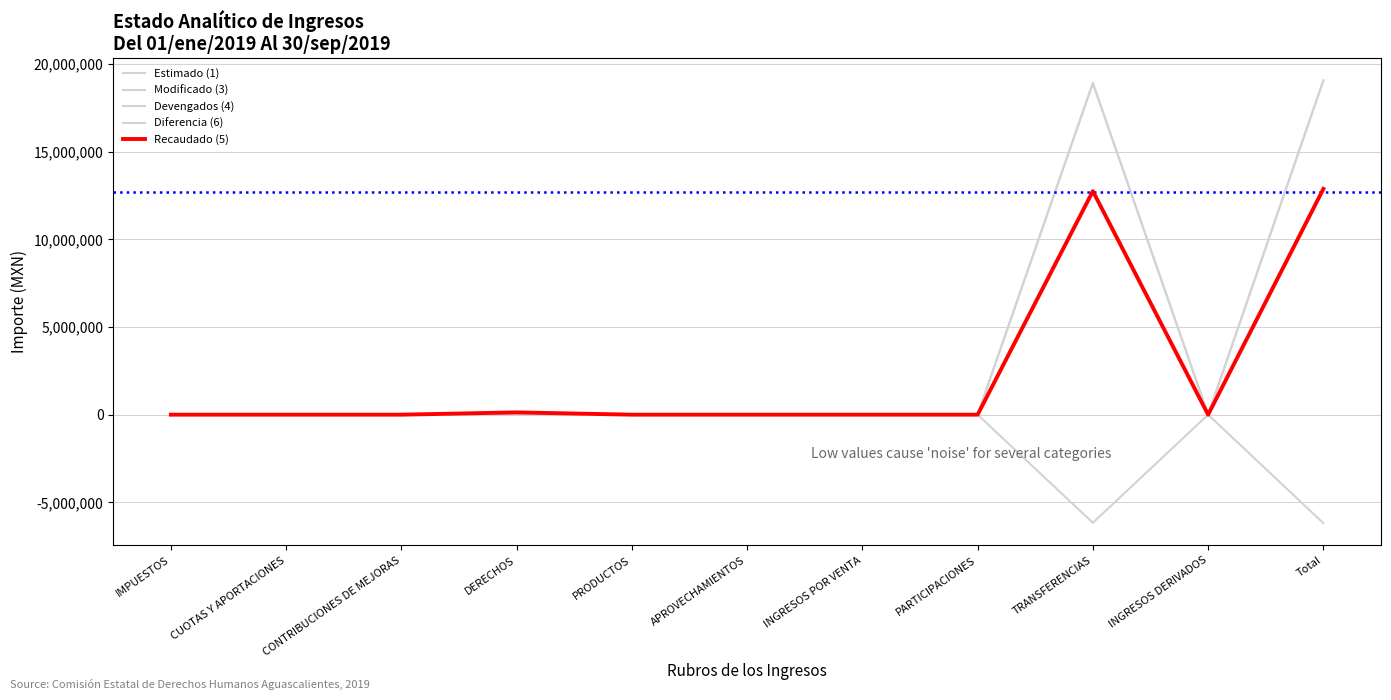

Does the chart display data point markers on the line(s)?

No